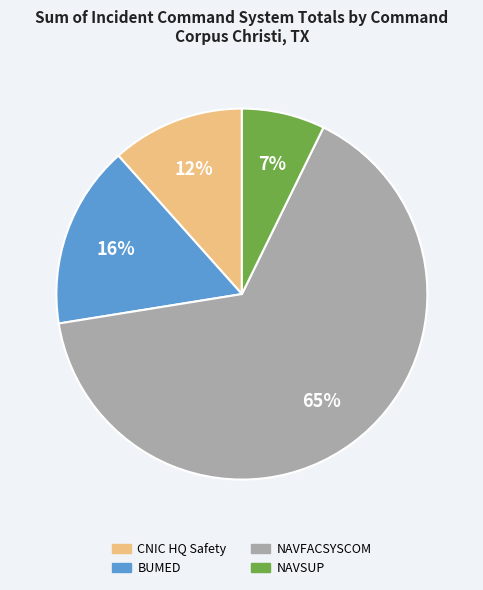

Do NAVSUP and NAVFACSYSCOM together represent more than half of the pie?

Yes